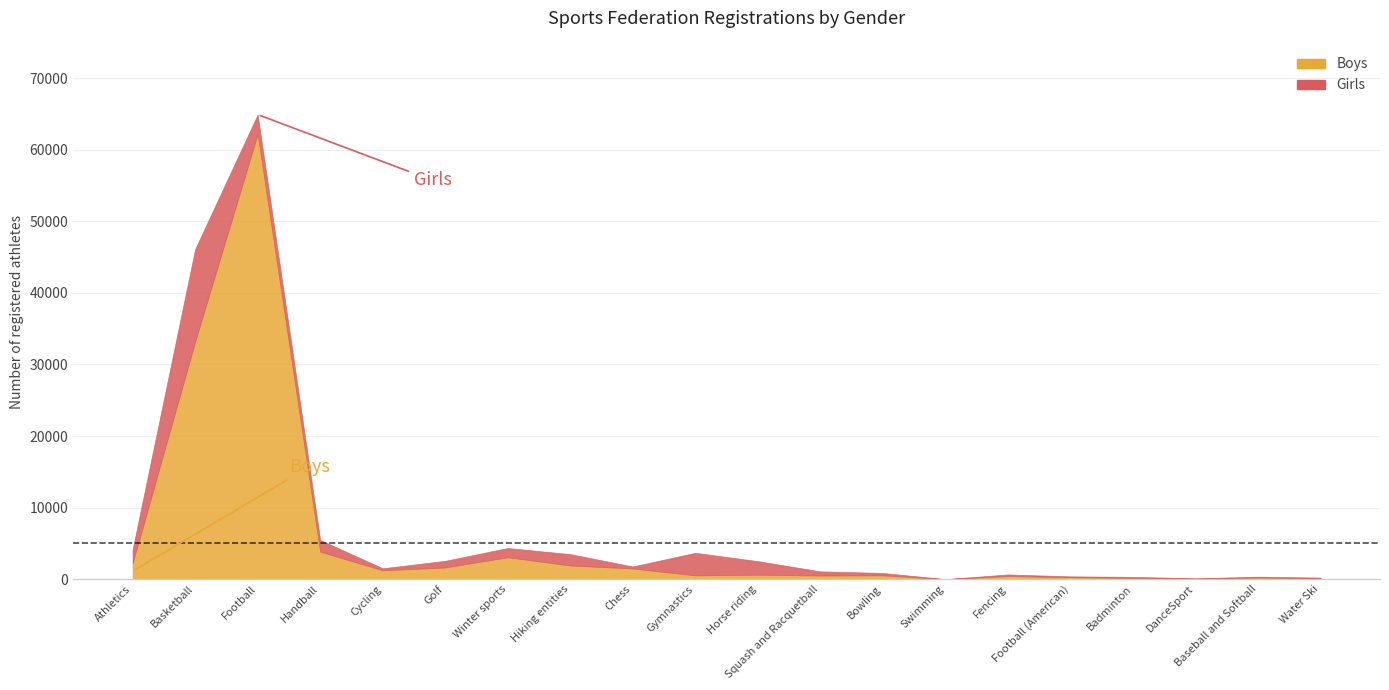

What is the label of the 14th point from the right?

Winter sports